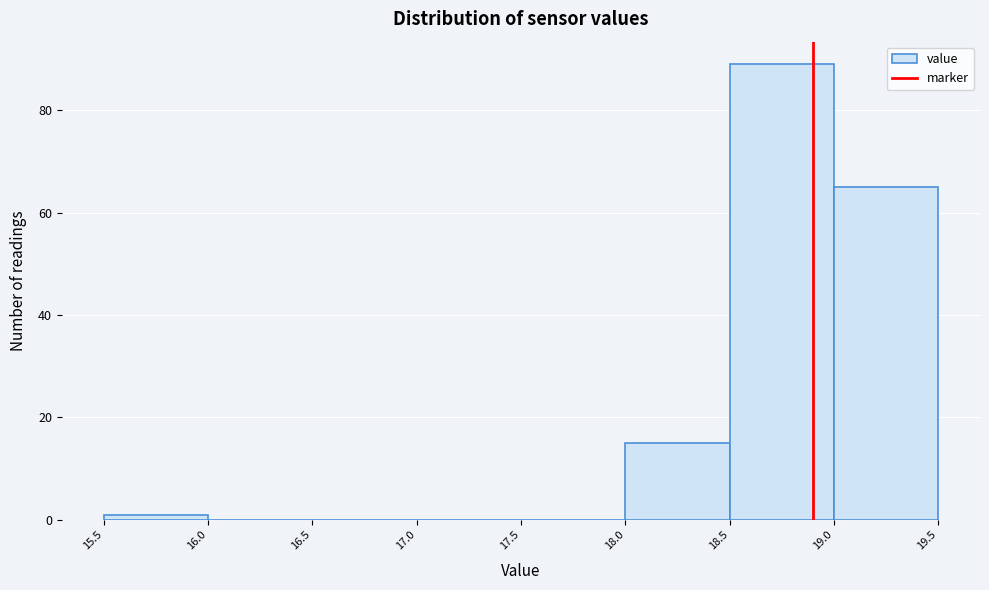

Reading left to right, list every bar in this chart as the range it spans on the x-axis followed by its height. The values are not printed on the chart, so give them approximately, as read against the axis.

15.5 to 16.0: under 2
16.0 to 16.5: 0
16.5 to 17.0: 0
17.0 to 17.5: 0
17.5 to 18.0: 0
18.0 to 18.5: 16
18.5 to 19.0: 90
19.0 to 19.5: 66